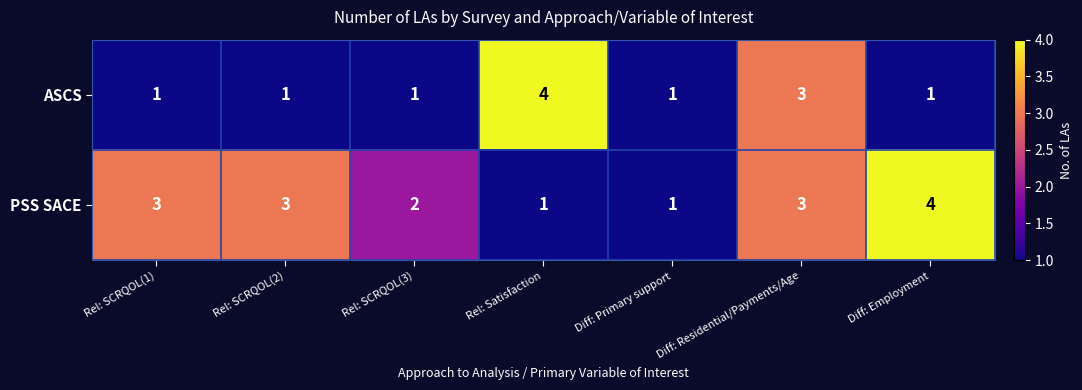

How many PSS SACE values are between 1 and 3?

6